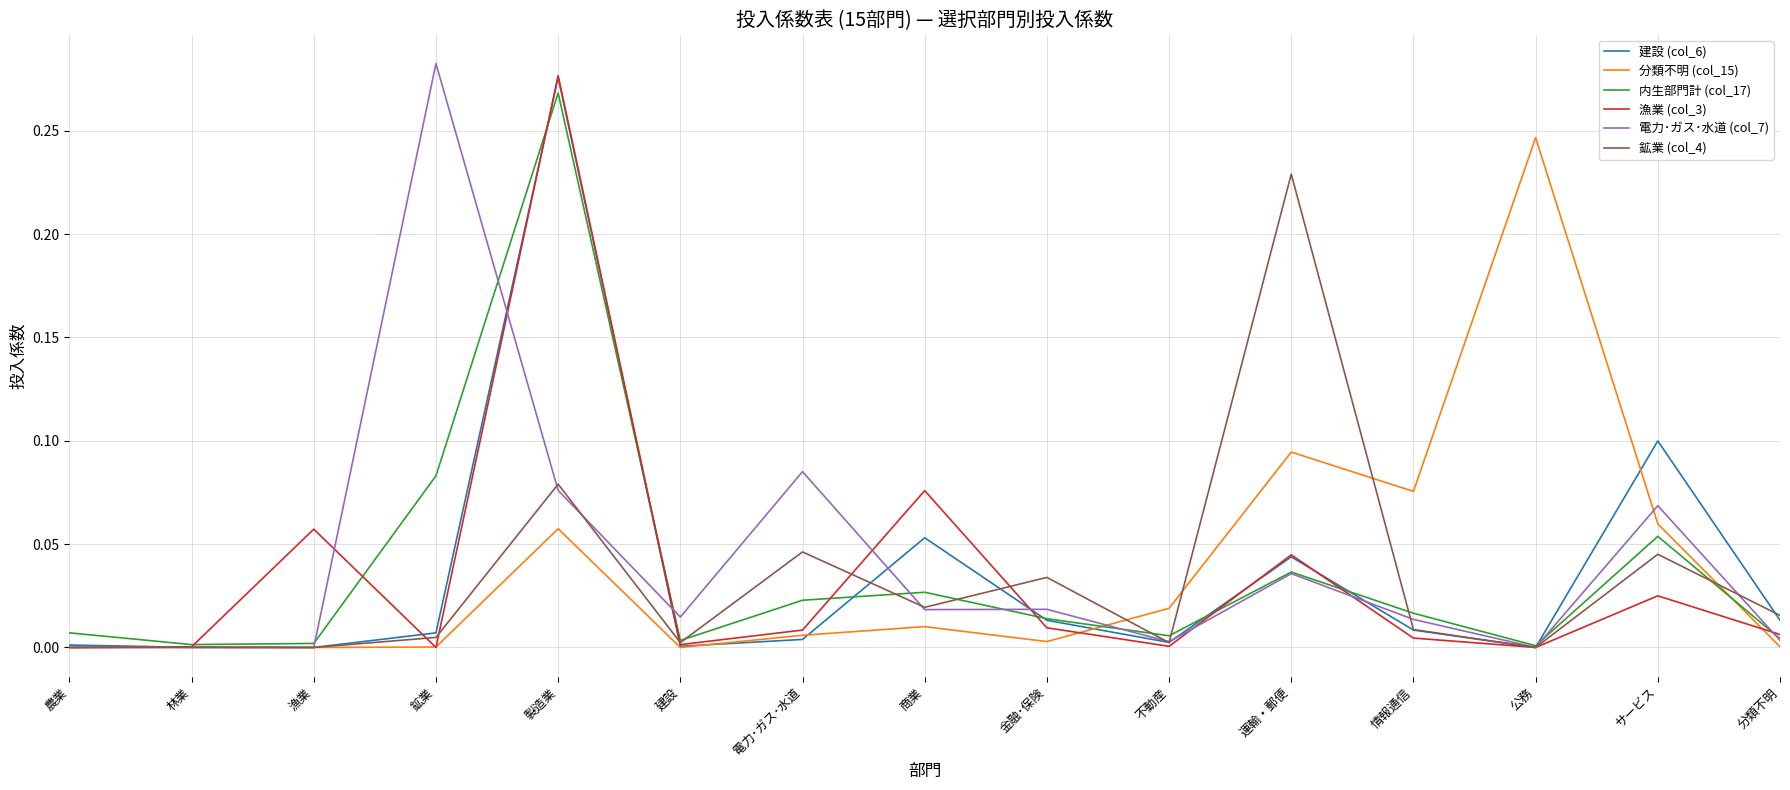

Which category has the highest value in the 漁業 (col_3) series?

製造業